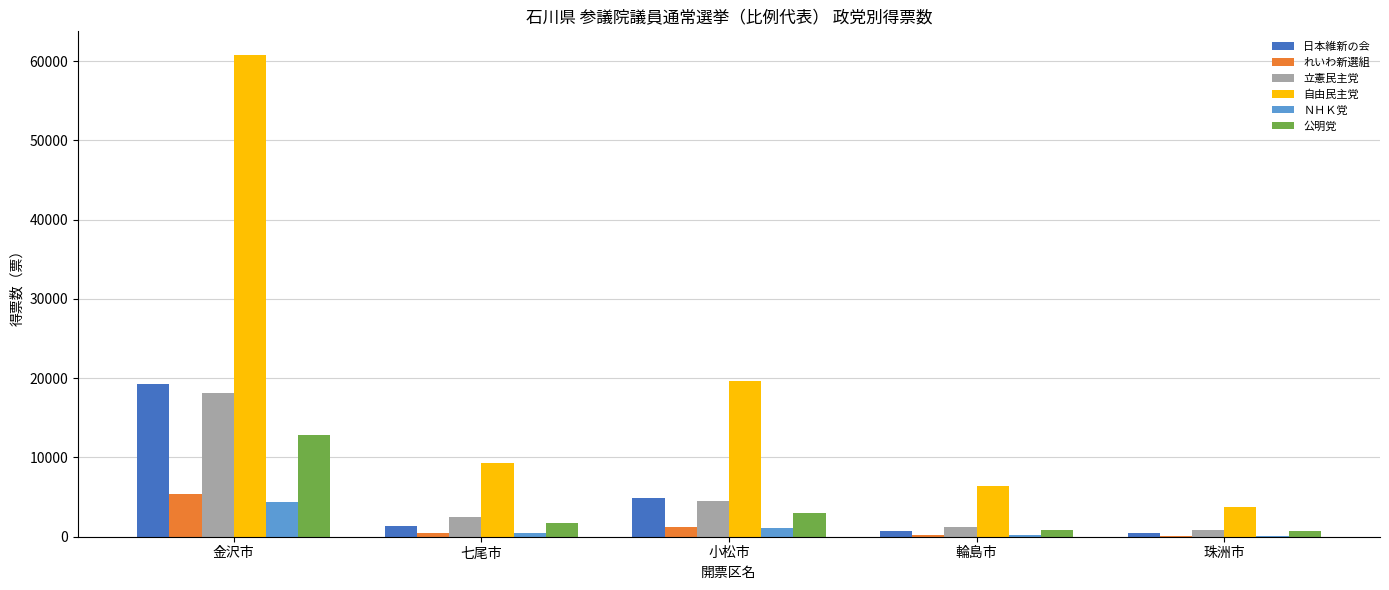

Which series has the largest total across all categories?

自由民主党